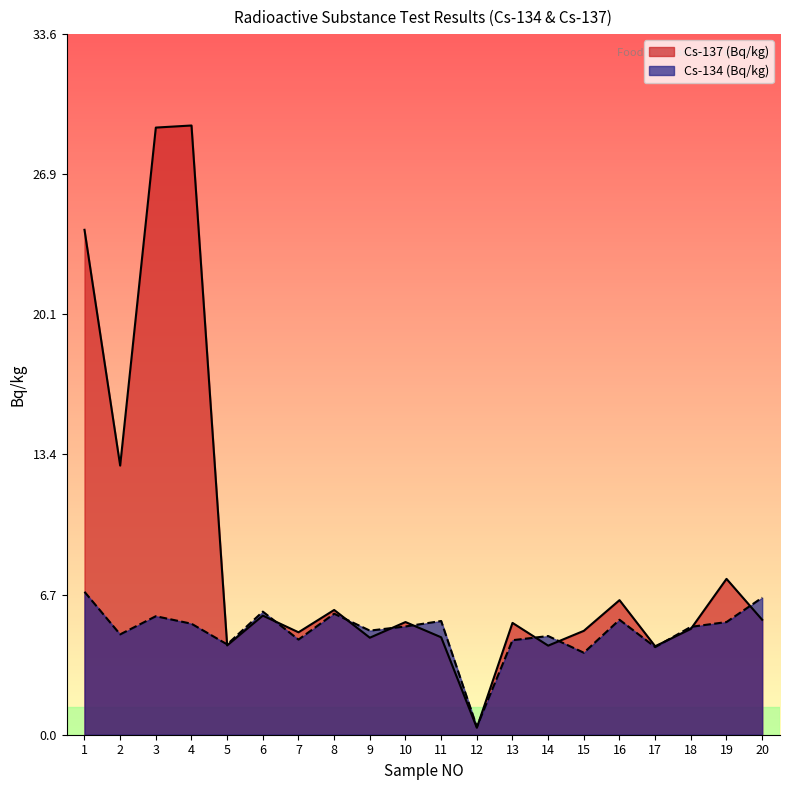

What is the approximate value of Cs-134 (Bq/kg) at 3?

5.7